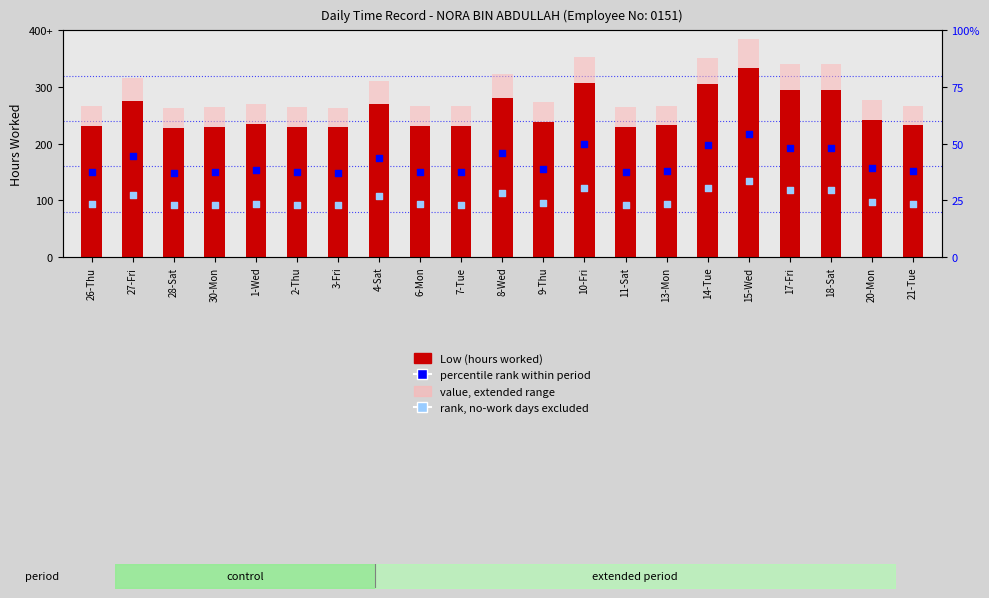

Which series has the widest spread of Y values?

value, extended range